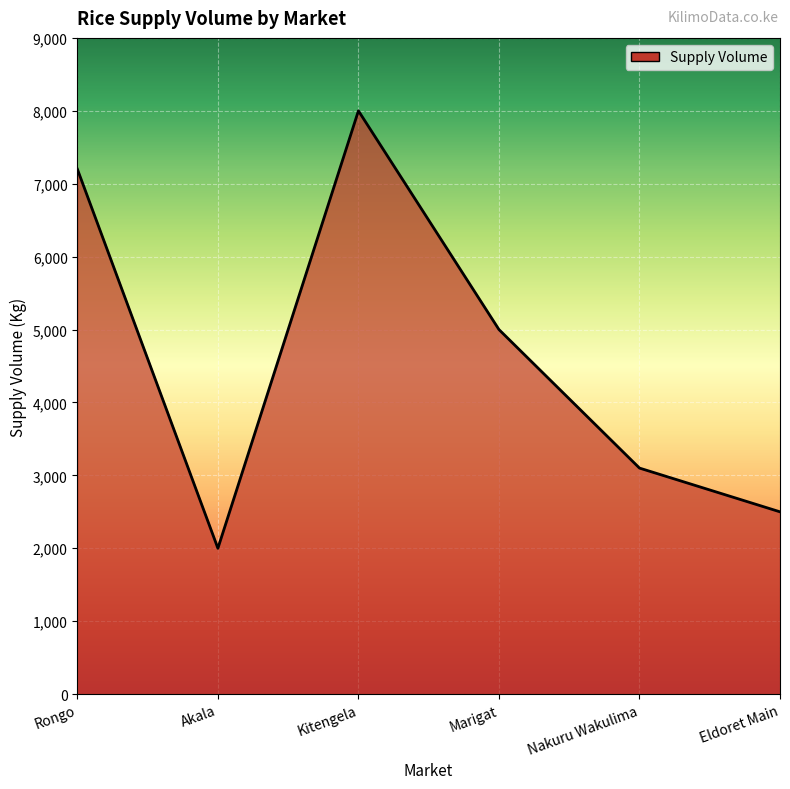

How many interior local peaks (higher than both neighbors) does the data have?

1